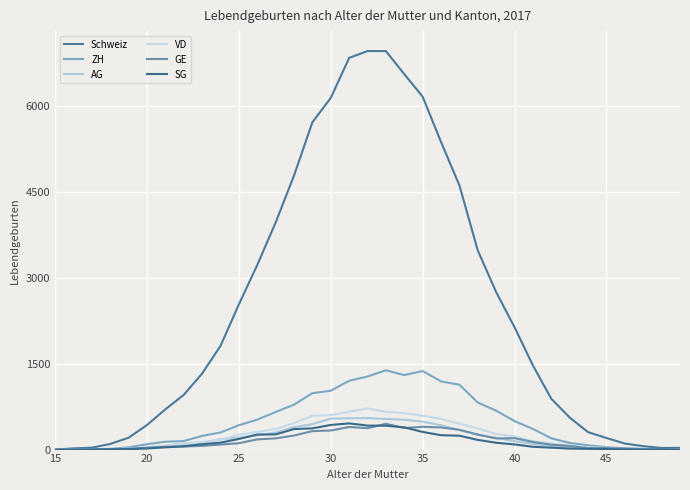

Does the chart display data point markers on the line(s)?

No